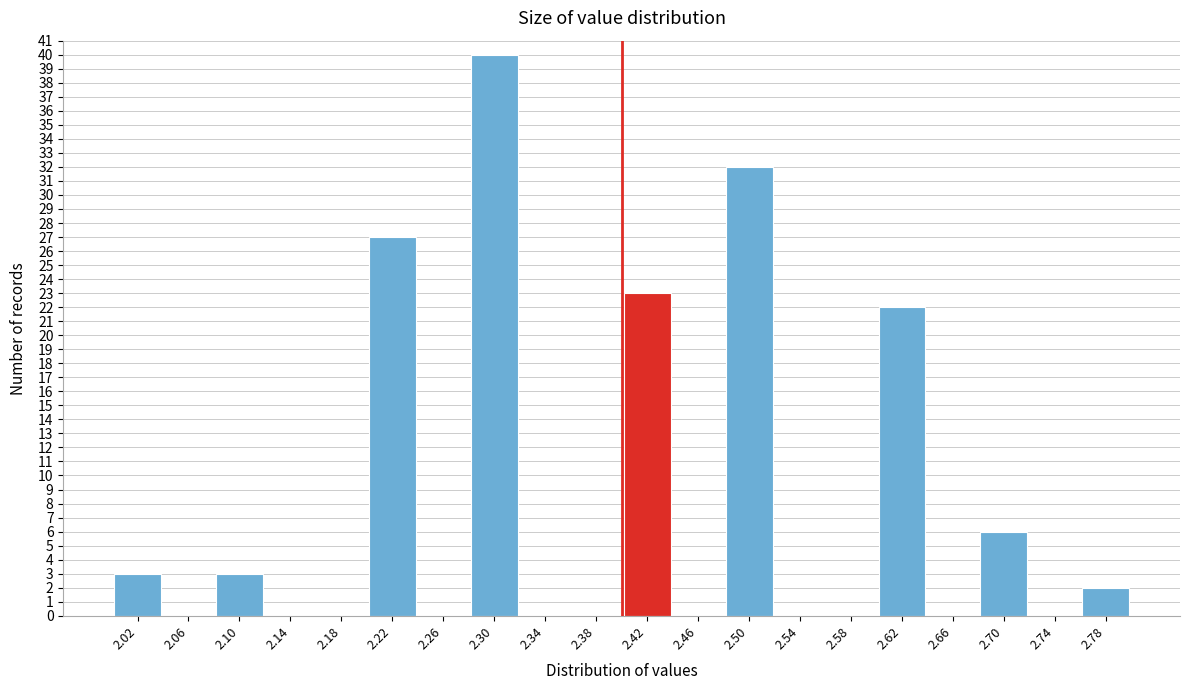

How tall is the bar that spans 2.68 to 2.72 on the x-axis? The values are not printed on the chart, so give them approximately, as read against the axis.

6